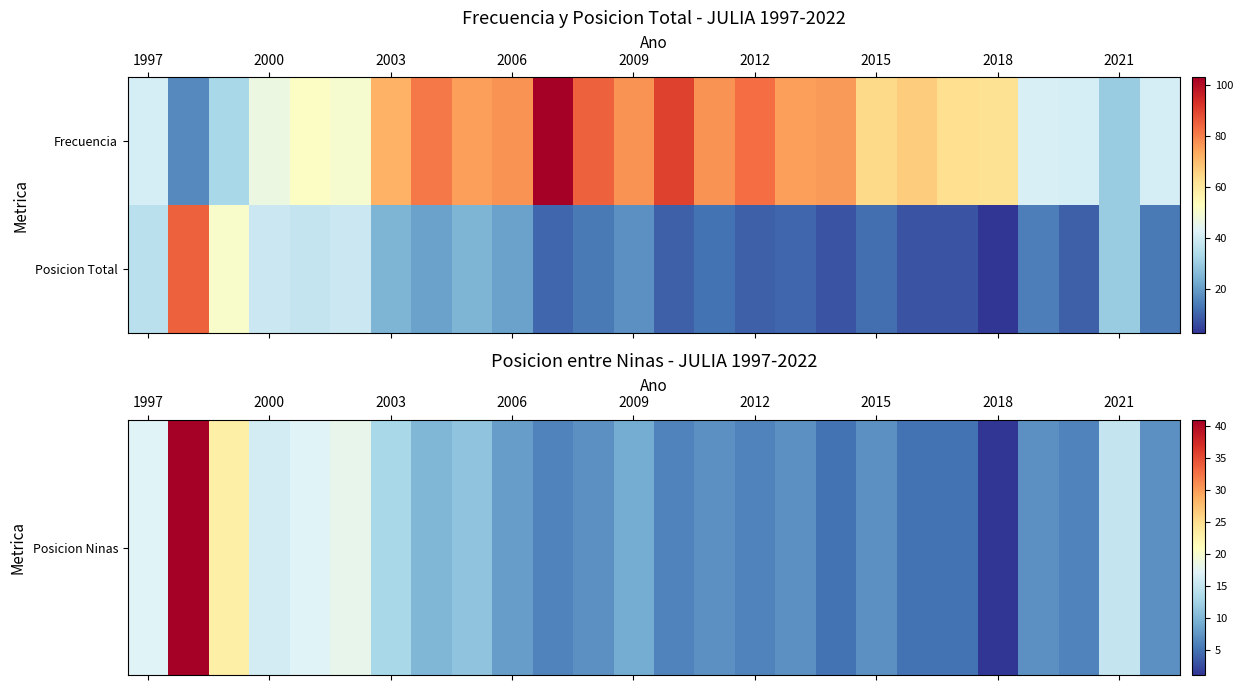

Count the number of categories in the chart.

26